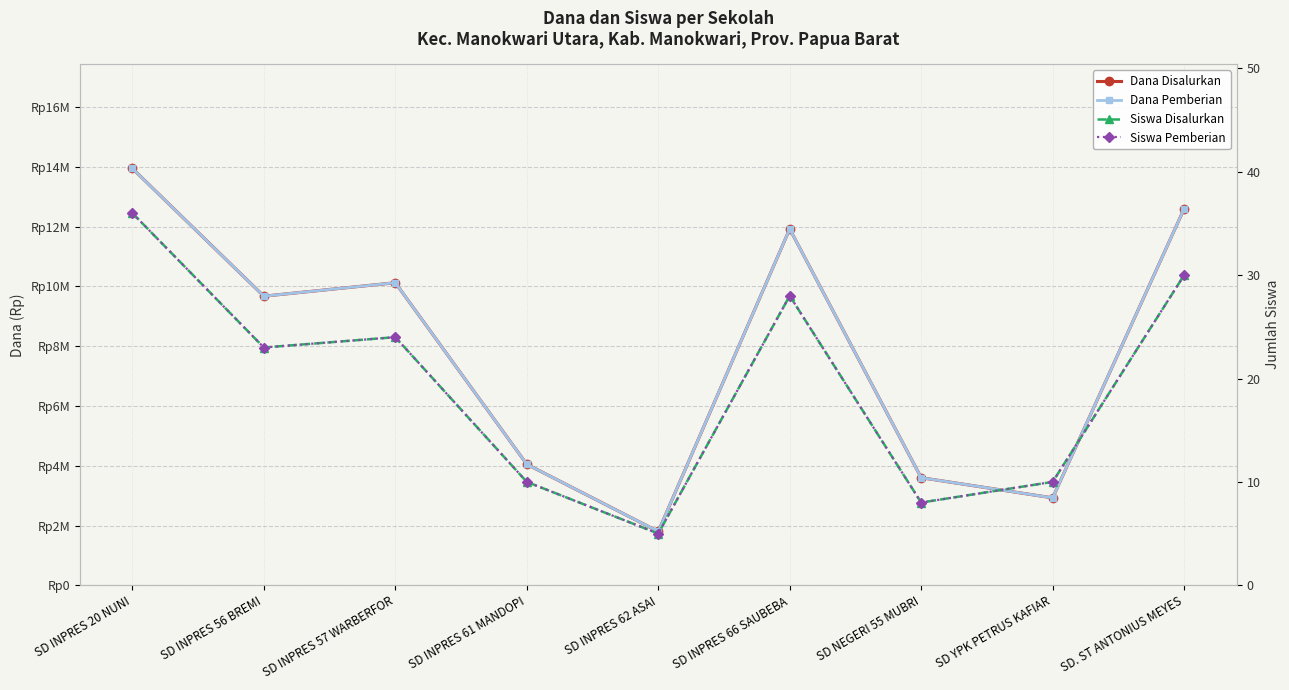

What is the label of the 9th point from the left?

SD. ST ANTONIUS MEYES